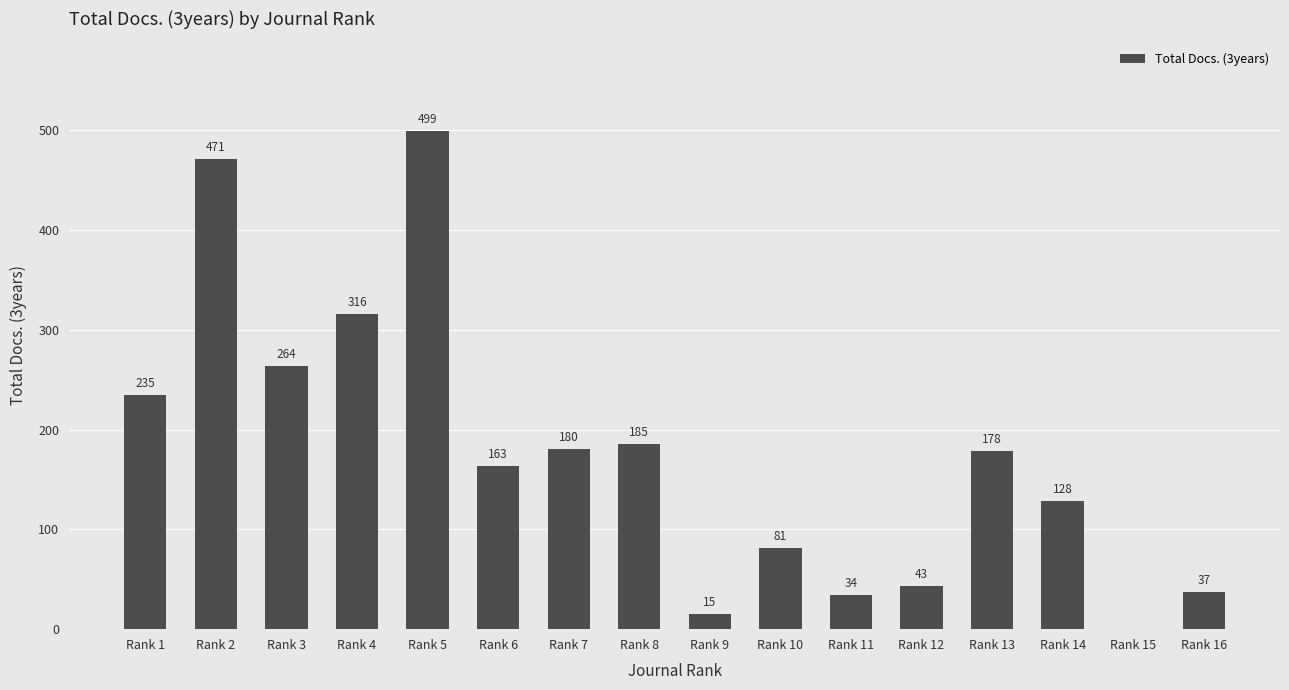

Reading left to right, extract all data points from this chart.

235	471	264	316	499	163	180	185	15	81	34	43	178	128	0	37